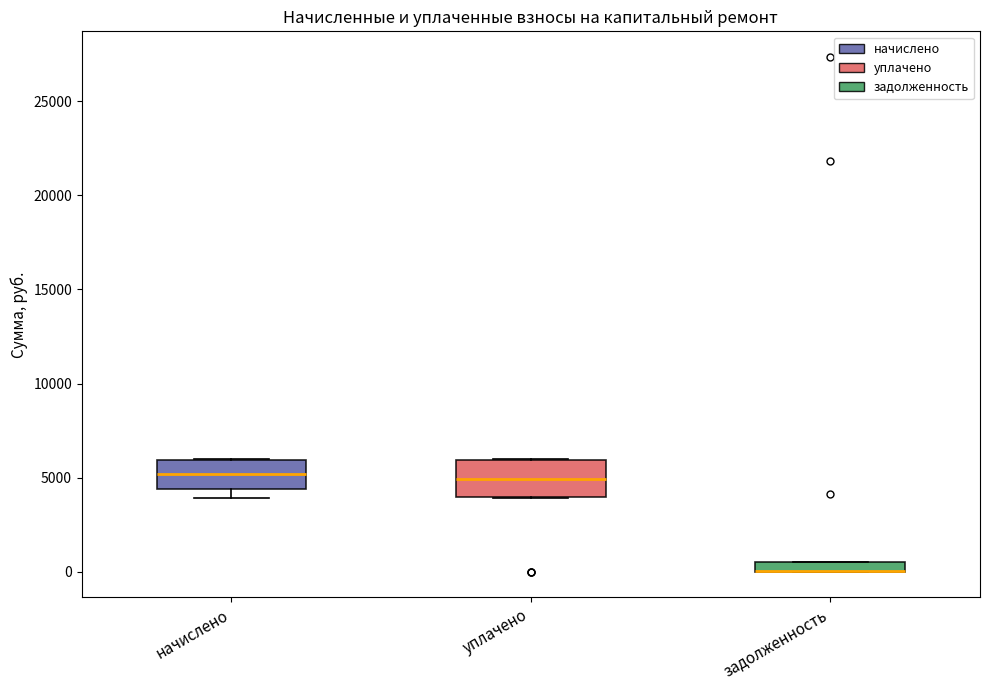

Where is the upper edge of the box for уплачено on the y-axis? The values are not printed on the chart, so give them approximately, as read against the axis.

6000